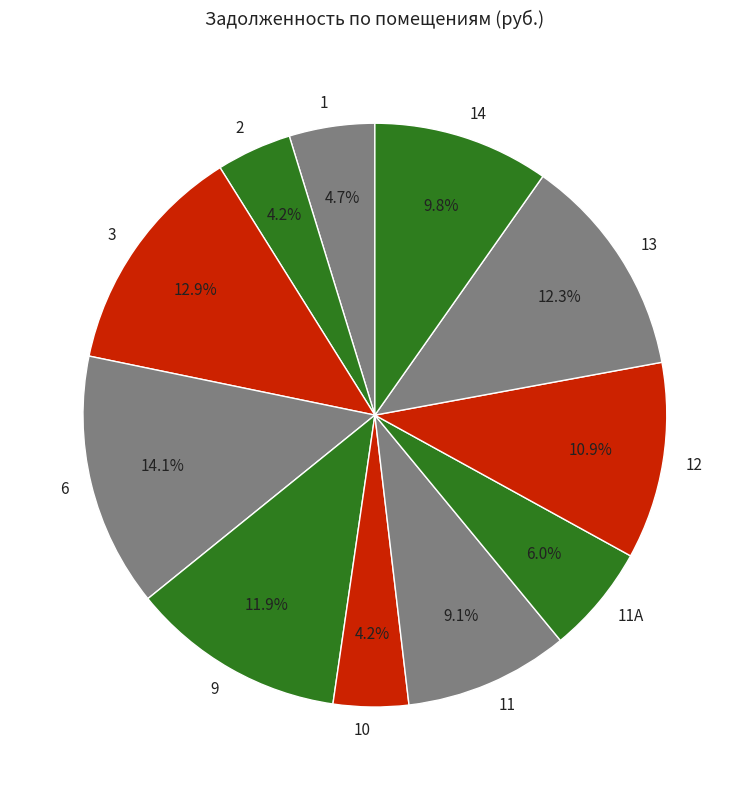

Approximately how many times larger is the value at 11А compared to 3?

0.5